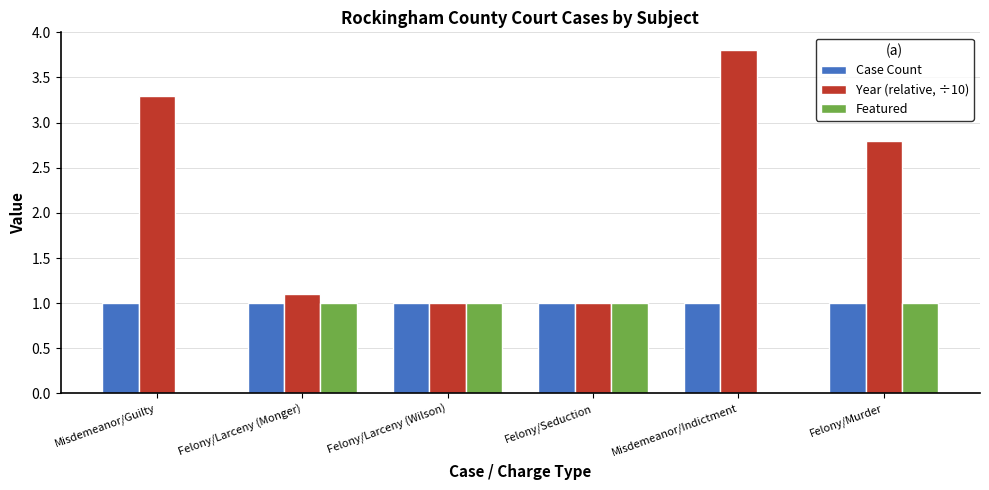

The Case Count series shows 0.7 at Felony/Larceny (Wilson). True or false?

False